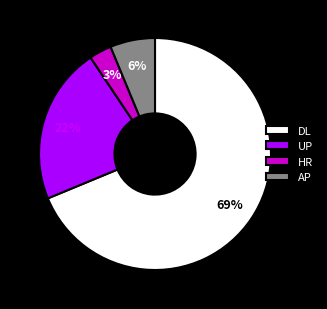

Which slice represents more than half of the pie?

DL